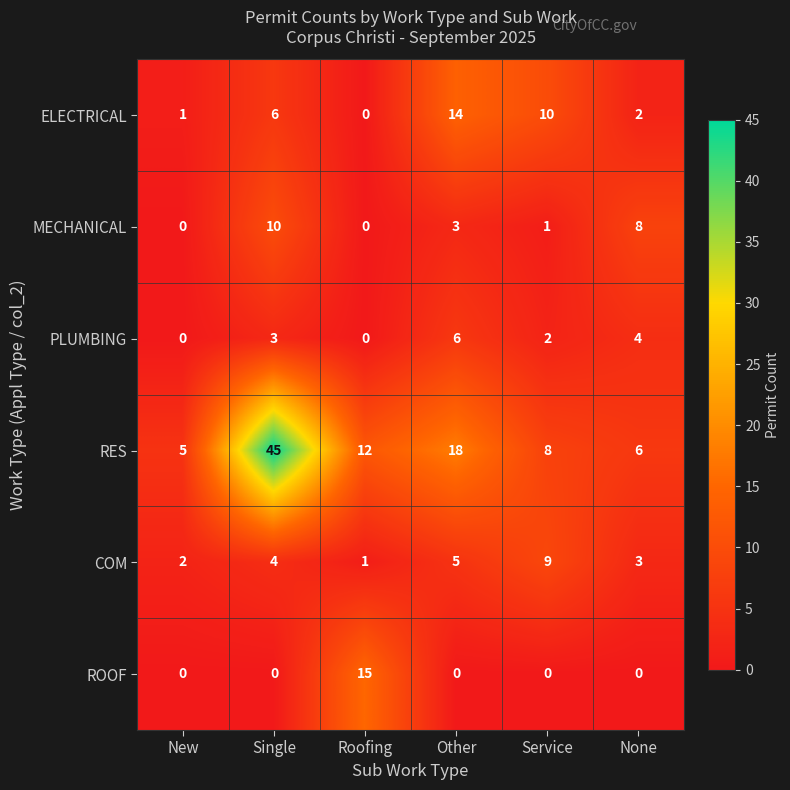

Is the value of ELECTRICAL at New greater than the value of RES at New?

No